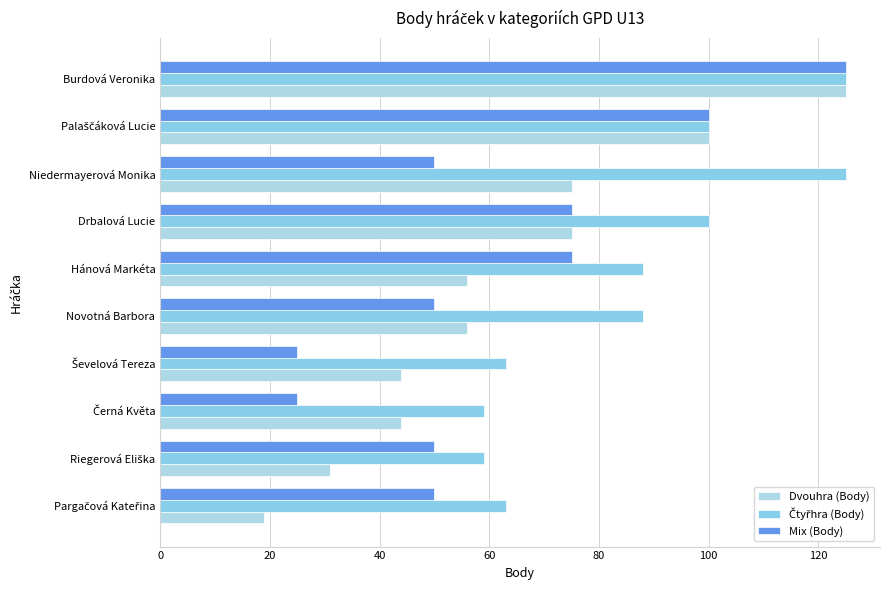

What is the value of the Čtyřhra (Body) bar at the 7th from the left?

100